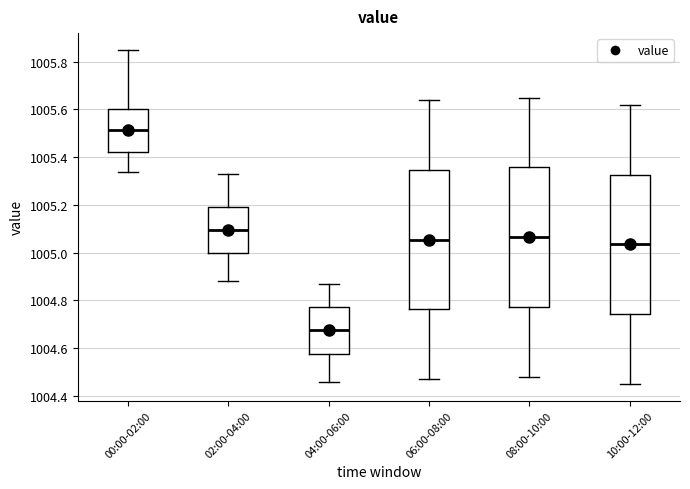

Reading left to right, read every box against the y-axis: the position of its median line, the range the box covers, and the ends of its whiskers. The values are not printed on the chart, so give them approximately, as read against the axis.

00:00-02:00: median 1005.52, box 1005.42 to 1005.60, whiskers 1005.34 to 1005.86
02:00-04:00: median 1005.10, box 1005.00 to 1005.20, whiskers 1004.88 to 1005.34
04:00-06:00: median 1004.68, box 1004.58 to 1004.78, whiskers 1004.46 to 1004.88
06:00-08:00: median 1005.06, box 1004.76 to 1005.34, whiskers 1004.48 to 1005.64
08:00-10:00: median 1005.06, box 1004.78 to 1005.36, whiskers 1004.48 to 1005.66
10:00-12:00: median 1005.04, box 1004.74 to 1005.32, whiskers 1004.46 to 1005.62